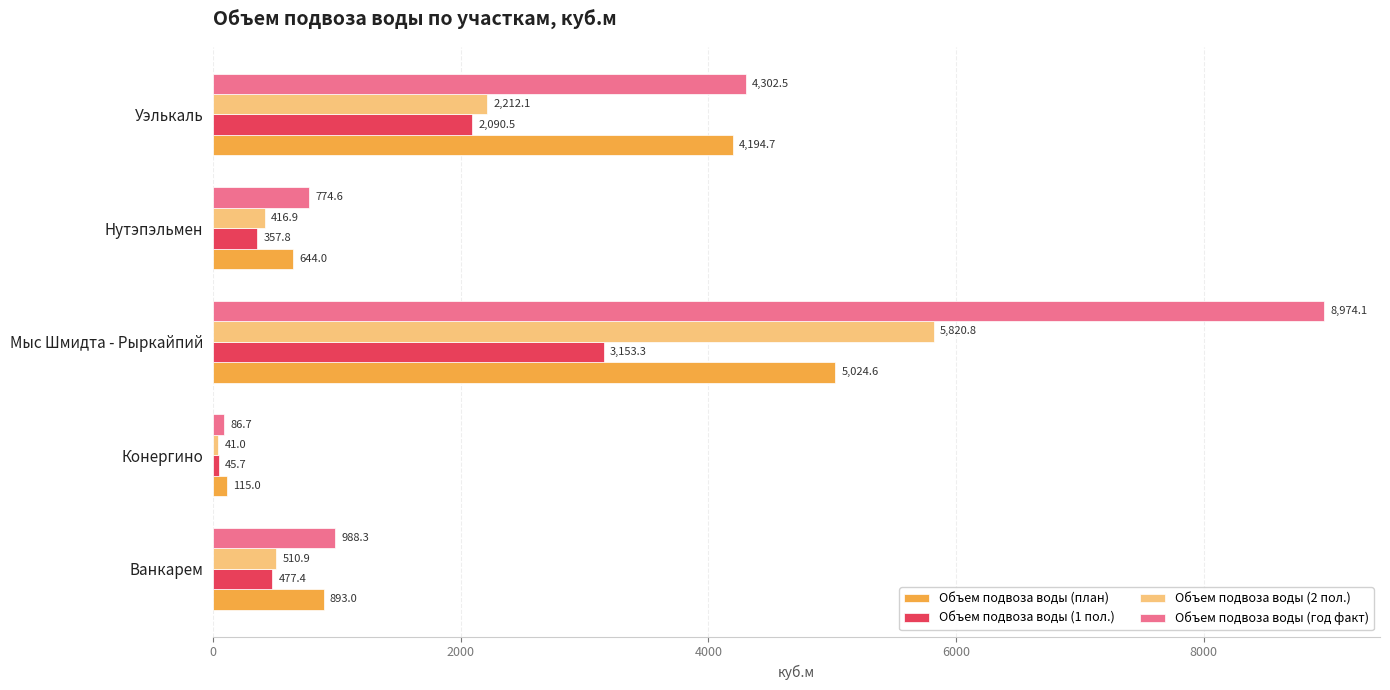

What is the approximate value of Объем подвоза воды (2 пол.) at Уэлькаль?

2212.1